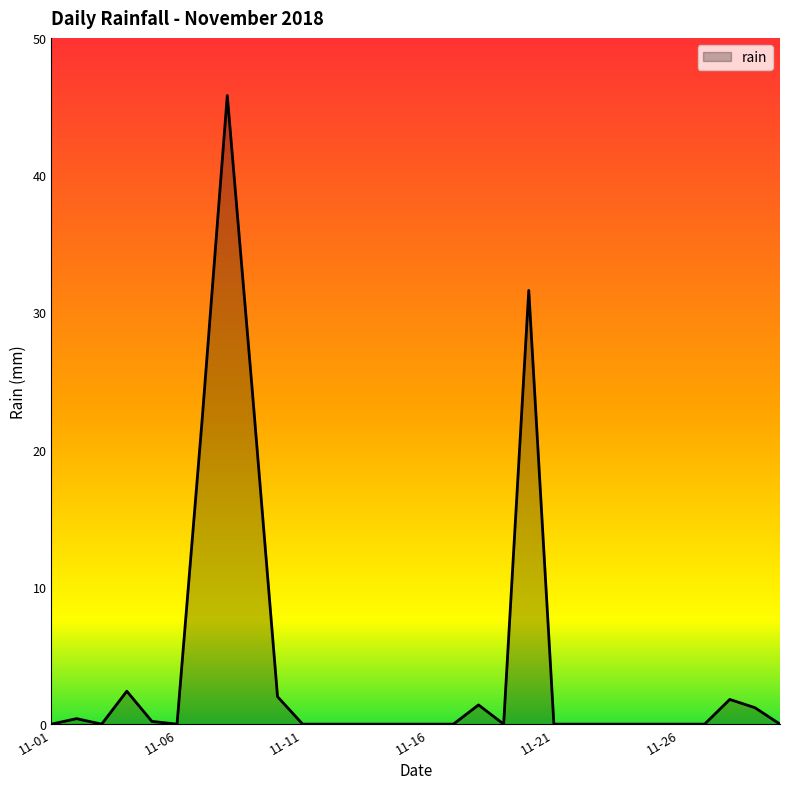

What is the greatest value displayed?

45.8